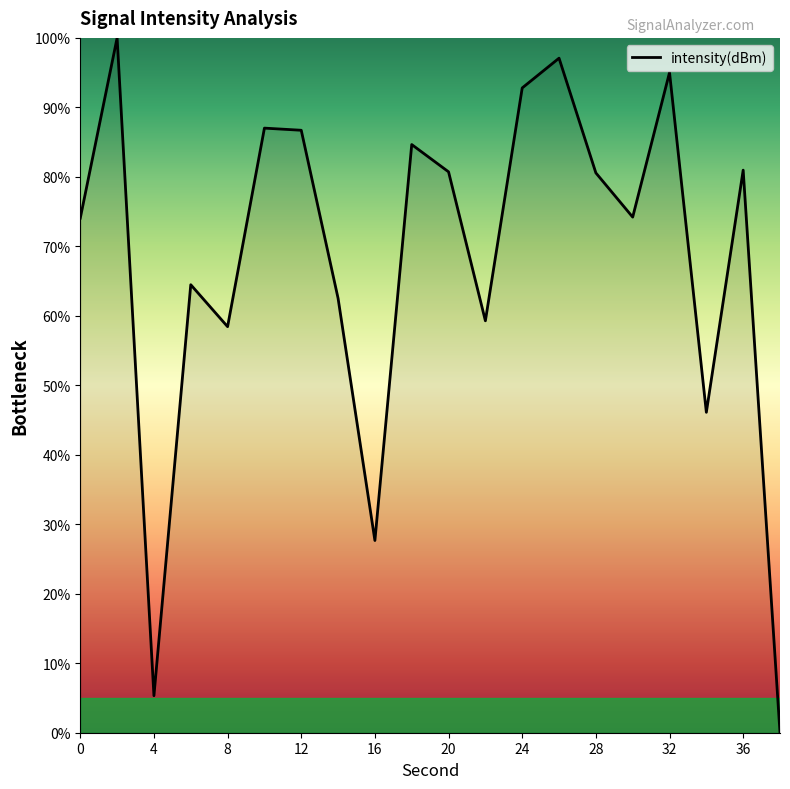

What is the difference between the maximum and minimum values?

100.0